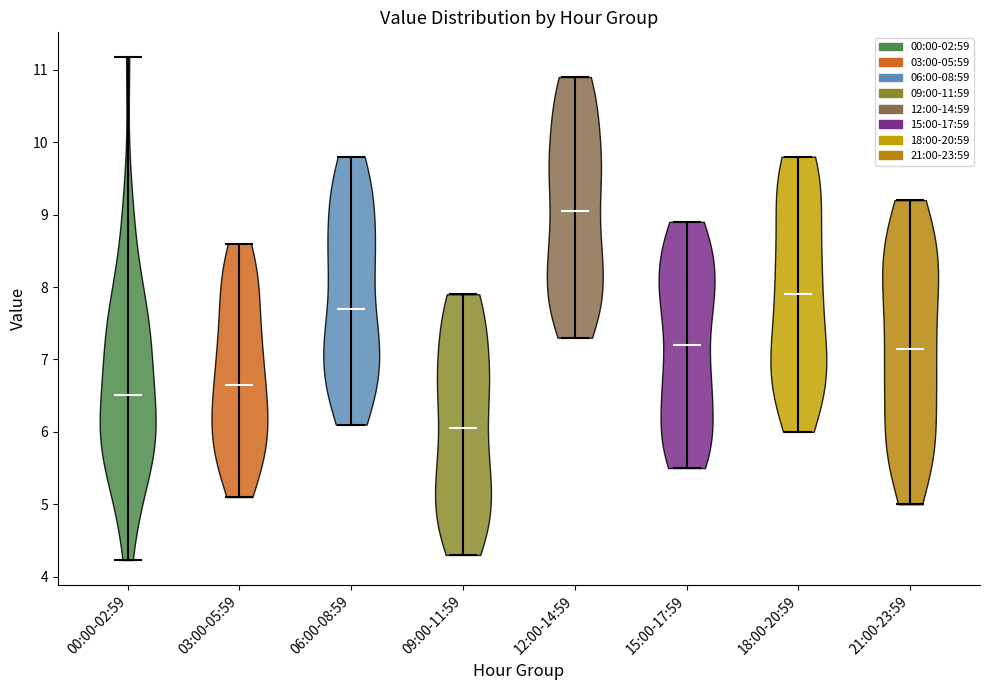

What is the highest point the violin for 03:00-05:59 reaches on the y-axis? The values are not printed on the chart, so give them approximately, as read against the axis.

8.6